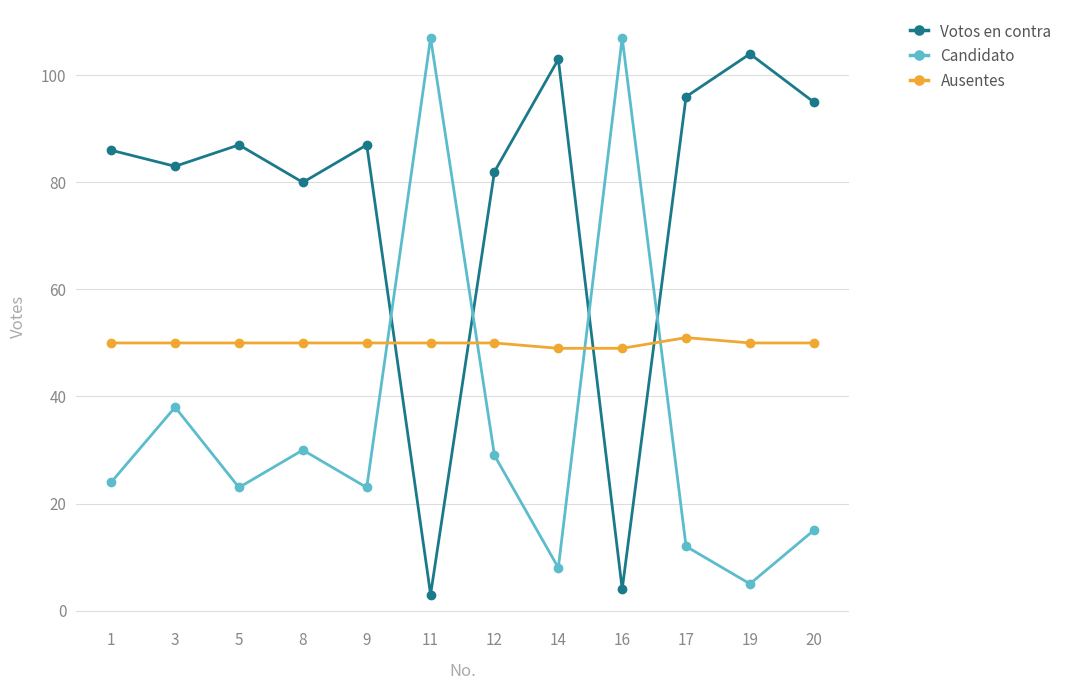

What is the minimum value shown in the chart?

3